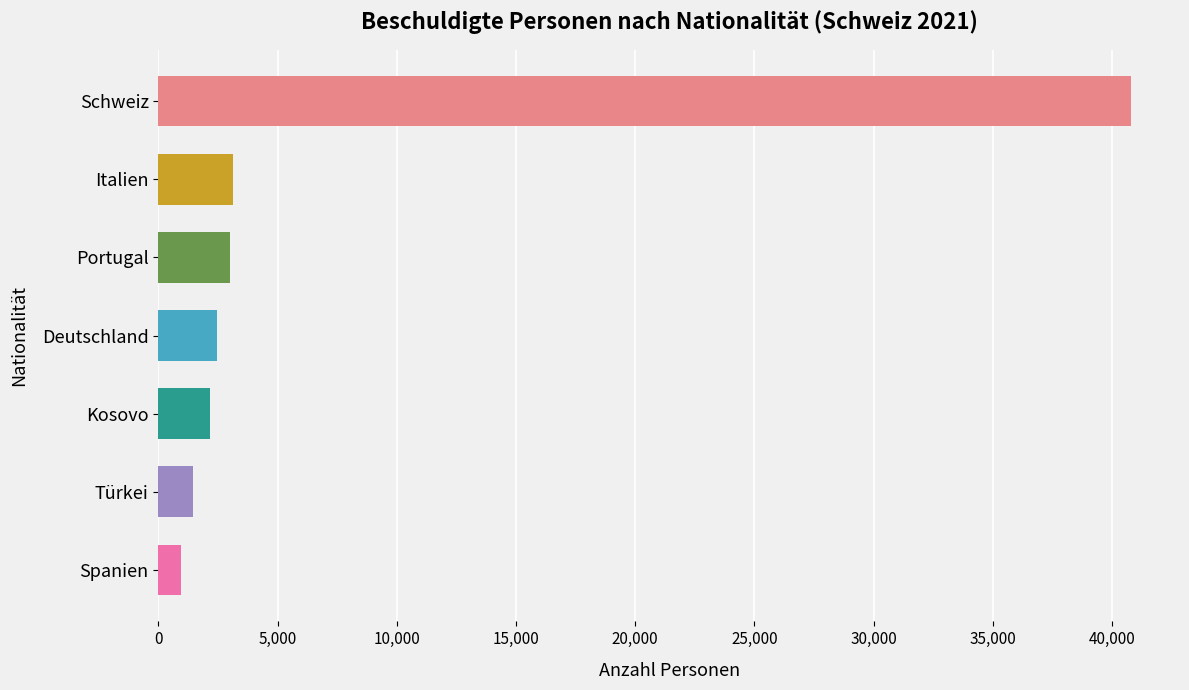

What is the maximum value shown in the chart?

40810